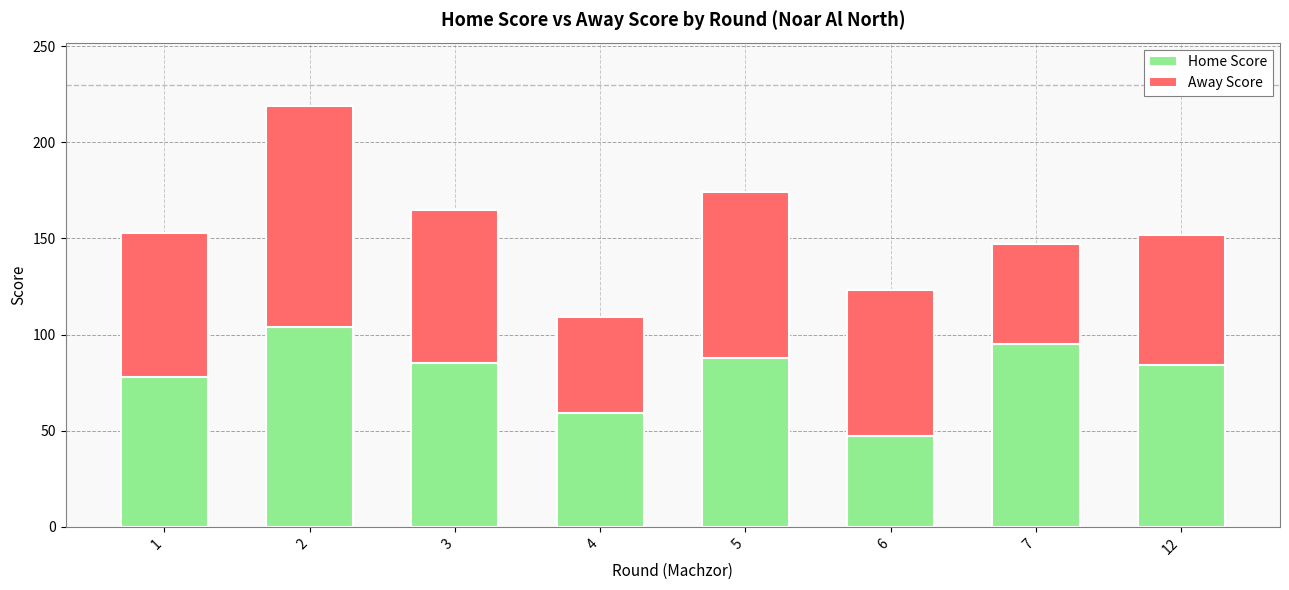

The Home Score series shows 104 at 2. True or false?

True